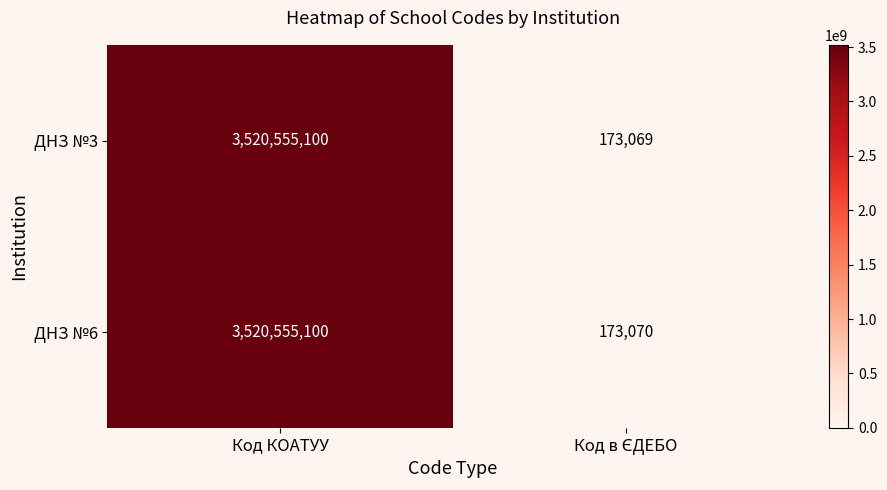

What is the lowest value of the ДНЗ №3 series?

173069